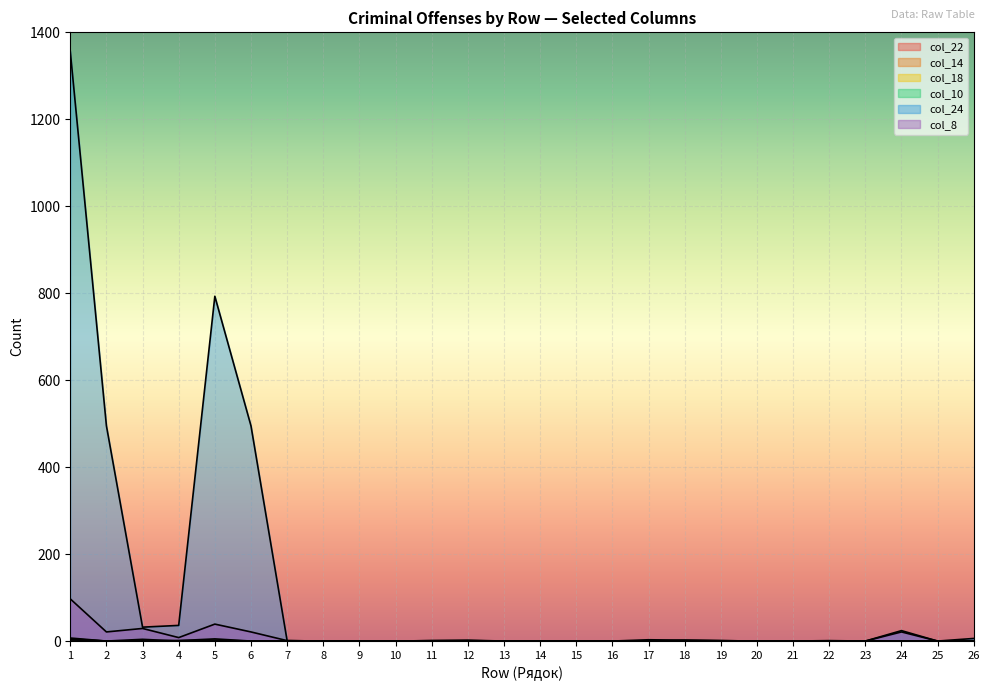

Reading left to right, extract all data points from this chart.

col_22: 5	0	4	0	1	0	0	0	0	0	0	0	0	0	0	0	0	0	0	0	0	0	0	0	0	0
col_14: 7	0	1	1	5	0	0	0	0	0	0	0	0	0	0	0	0	0	0	0	0	0	0	0	0	0
col_18: 3	0	0	1	2	0	0	0	0	0	0	0	0	0	0	0	0	0	0	0	0	0	0	0	0	0
col_24: 1356	495	32	36	793	495	1	0	0	0	1	2	0	0	0	0	3	2	1	0	0	1	0	24	0	6
col_8: 97	21	29	8	39	21	1	0	0	0	1	1	0	0	0	0	0	2	1	0	0	0	0	21	0	0